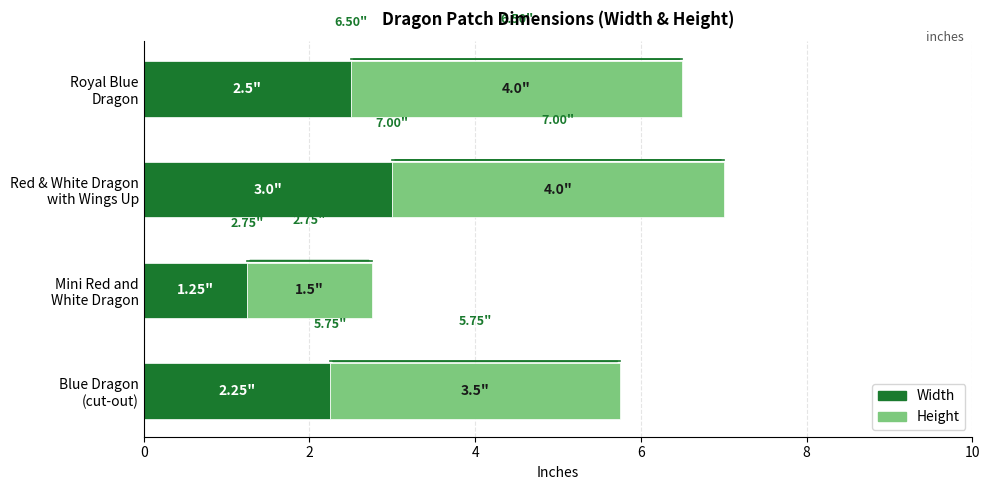

How many data points does each series have?

4